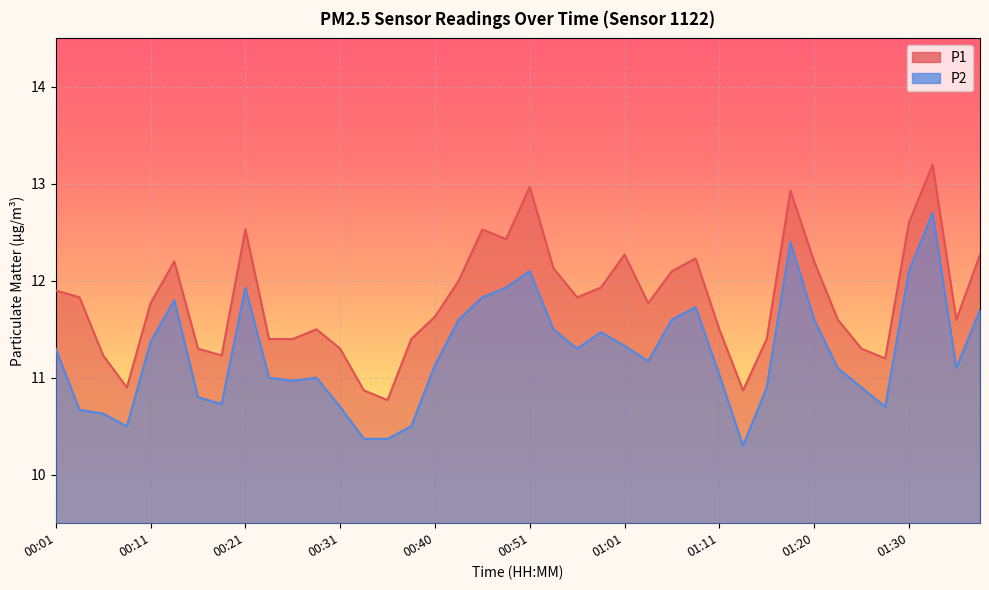

What is the maximum value for P1?

13.2